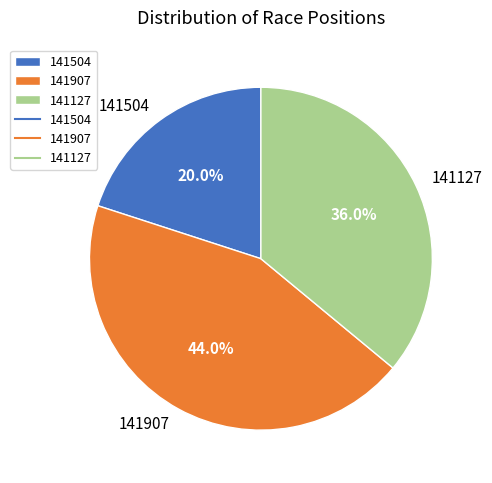

Rank the categories by value from highest to lowest.

141907, 141127, 141504